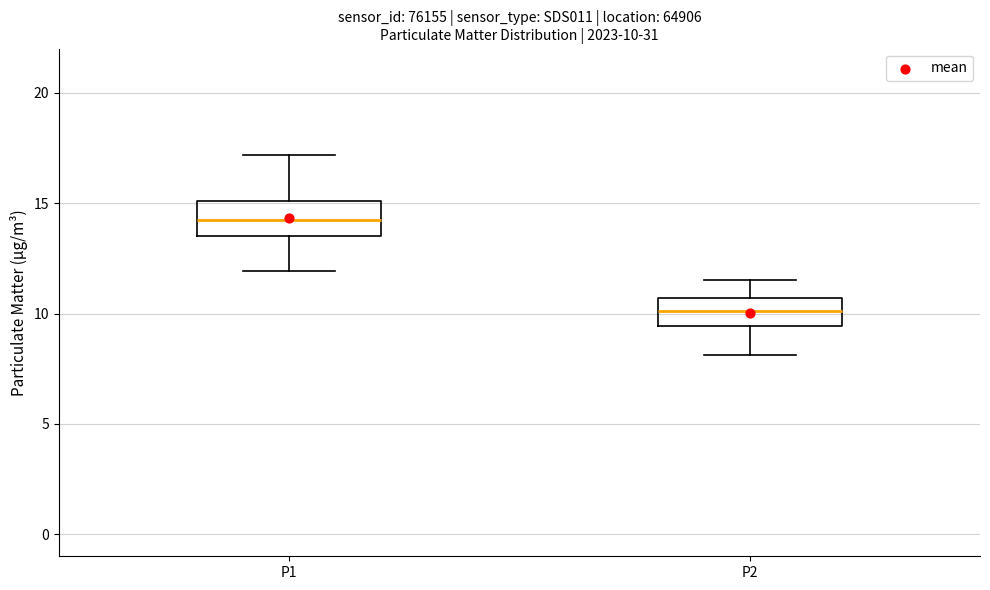

Which box has the lowest median line?

P2